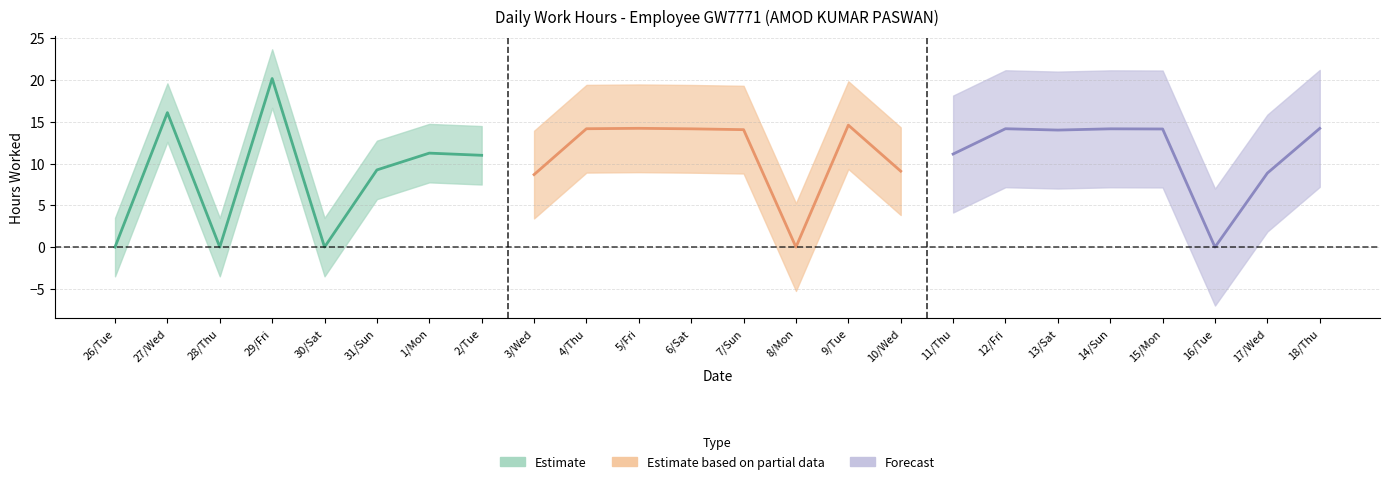

What is the label of the 15th point from the left?

9-Tue